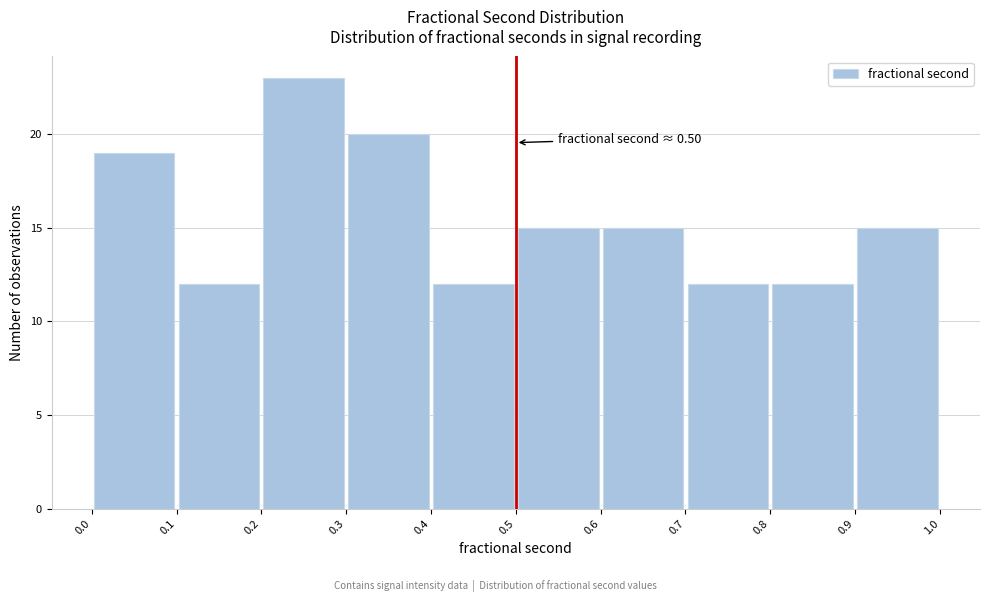

Which range on the x-axis has the tallest bar?

0.2 to 0.3